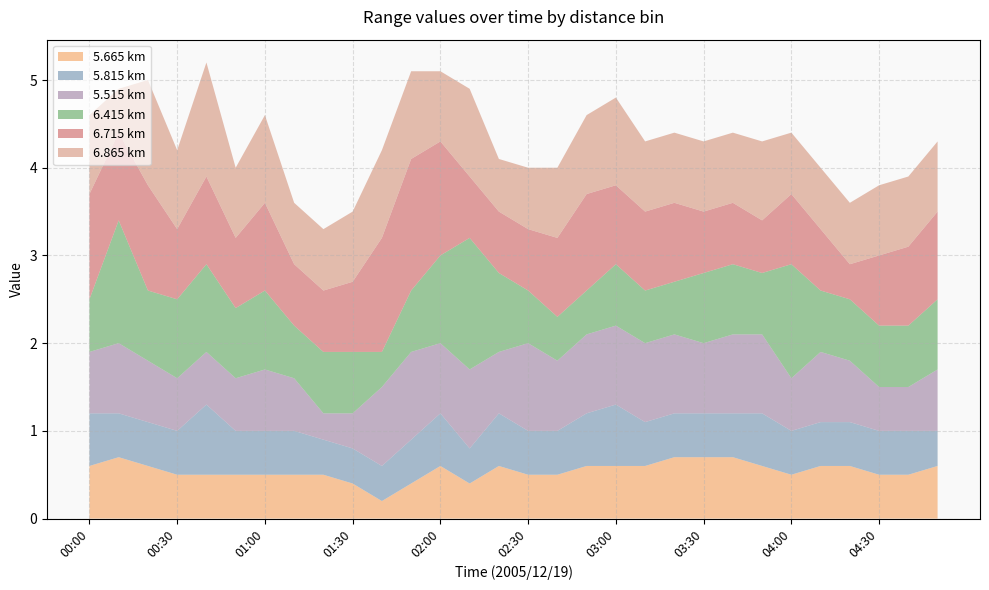

Reading left to right, what are all the values shown in this chart?

5.665: 00:00=0.6	00:10=0.7	00:20=0.6	00:30=0.5	00:40=0.5	00:50=0.5	01:00=0.5	01:10=0.5	01:20=0.5	01:30=0.4	01:40=0.2	01:50=0.4	02:00=0.6	02:10=0.4	02:20=0.6	02:30=0.5	02:40=0.5	02:50=0.6	03:00=0.6	03:10=0.6	03:20=0.7	03:30=0.7	03:40=0.7	03:50=0.6	04:00=0.5	04:10=0.6	04:20=0.6	04:30=0.5	04:40=0.5	04:50=0.6
5.815: 00:00=0.6	00:10=0.5	00:20=0.5	00:30=0.5	00:40=0.8	00:50=0.5	01:00=0.5	01:10=0.5	01:20=0.4	01:30=0.4	01:40=0.4	01:50=0.5	02:00=0.6	02:10=0.4	02:20=0.6	02:30=0.5	02:40=0.5	02:50=0.6	03:00=0.7	03:10=0.5	03:20=0.5	03:30=0.5	03:40=0.5	03:50=0.6	04:00=0.5	04:10=0.5	04:20=0.5	04:30=0.5	04:40=0.5	04:50=0.4
5.515: 00:00=0.7	00:10=0.8	00:20=0.7	00:30=0.6	00:40=0.6	00:50=0.6	01:00=0.7	01:10=0.6	01:20=0.3	01:30=0.4	01:40=0.9	01:50=1.0	02:00=0.8	02:10=0.9	02:20=0.7	02:30=1.0	02:40=0.8	02:50=0.9	03:00=0.9	03:10=0.9	03:20=0.9	03:30=0.8	03:40=0.9	03:50=0.9	04:00=0.6	04:10=0.8	04:20=0.7	04:30=0.5	04:40=0.5	04:50=0.7
6.415: 00:00=0.6	00:10=1.4	00:20=0.8	00:30=0.9	00:40=1.0	00:50=0.8	01:00=0.9	01:10=0.6	01:20=0.7	01:30=0.7	01:40=0.4	01:50=0.7	02:00=1.0	02:10=1.5	02:20=0.9	02:30=0.6	02:40=0.5	02:50=0.5	03:00=0.7	03:10=0.6	03:20=0.6	03:30=0.8	03:40=0.8	03:50=0.7	04:00=1.3	04:10=0.7	04:20=0.7	04:30=0.7	04:40=0.7	04:50=0.8
6.715: 00:00=1.2	00:10=1.0	00:20=1.2	00:30=0.8	00:40=1.0	00:50=0.8	01:00=1.0	01:10=0.7	01:20=0.7	01:30=0.8	01:40=1.3	01:50=1.5	02:00=1.3	02:10=0.7	02:20=0.7	02:30=0.7	02:40=0.9	02:50=1.1	03:00=0.9	03:10=0.9	03:20=0.9	03:30=0.7	03:40=0.7	03:50=0.6	04:00=0.8	04:10=0.7	04:20=0.4	04:30=0.8	04:40=0.9	04:50=1.0
6.865: 00:00=0.9	00:10=0.5	00:20=1.2	00:30=0.9	00:40=1.3	00:50=0.8	01:00=1.0	01:10=0.7	01:20=0.7	01:30=0.8	01:40=1.0	01:50=1.0	02:00=0.8	02:10=1.0	02:20=0.6	02:30=0.7	02:40=0.8	02:50=0.9	03:00=1.0	03:10=0.8	03:20=0.8	03:30=0.8	03:40=0.8	03:50=0.9	04:00=0.7	04:10=0.7	04:20=0.7	04:30=0.8	04:40=0.8	04:50=0.8